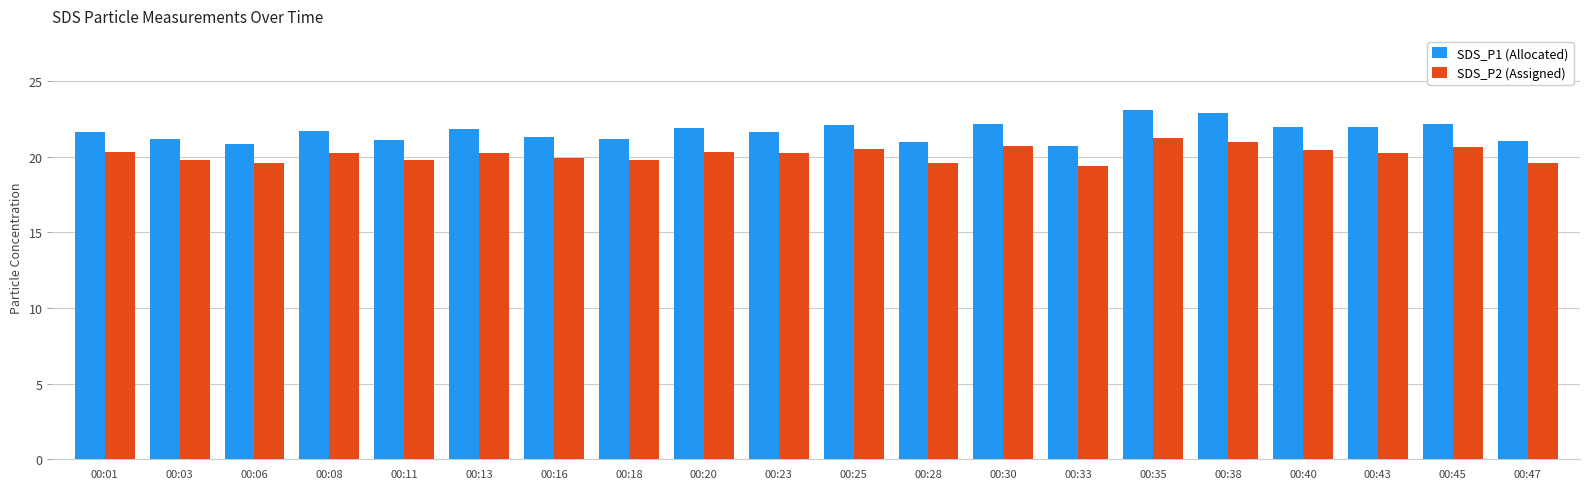

Rank the series at 00:35 from lowest to highest value.

SDS_P2 (Assigned), SDS_P1 (Allocated)